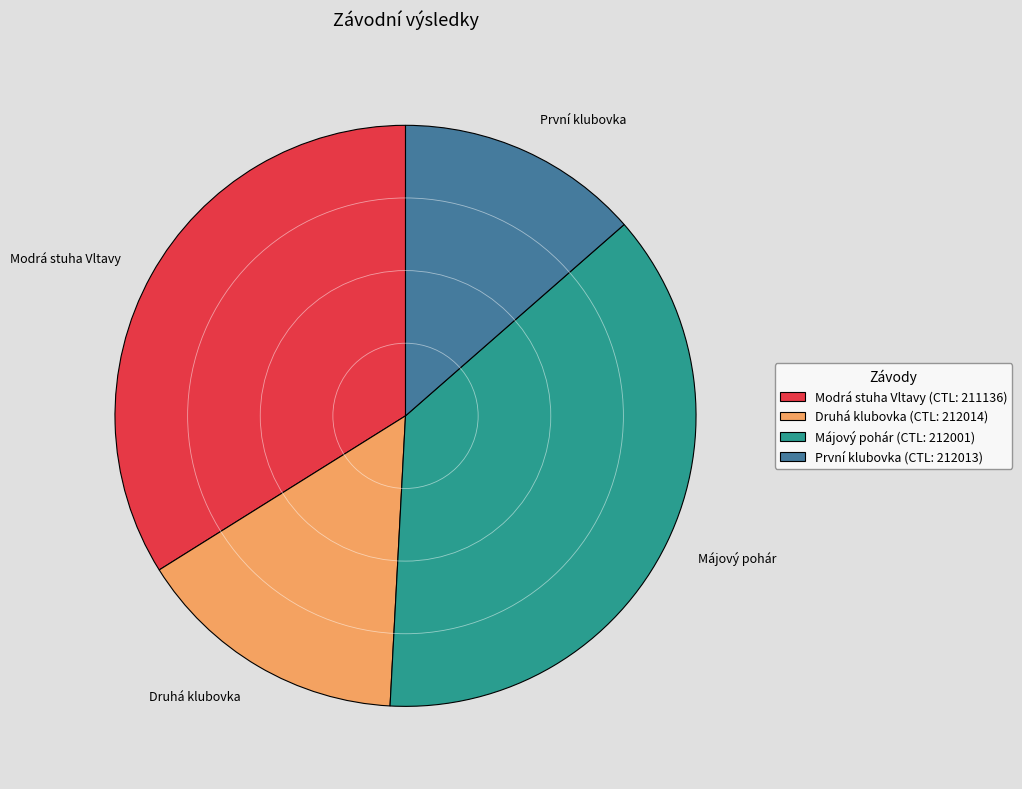

Is it true that Druhá klubovka is 15% of the pie?

True